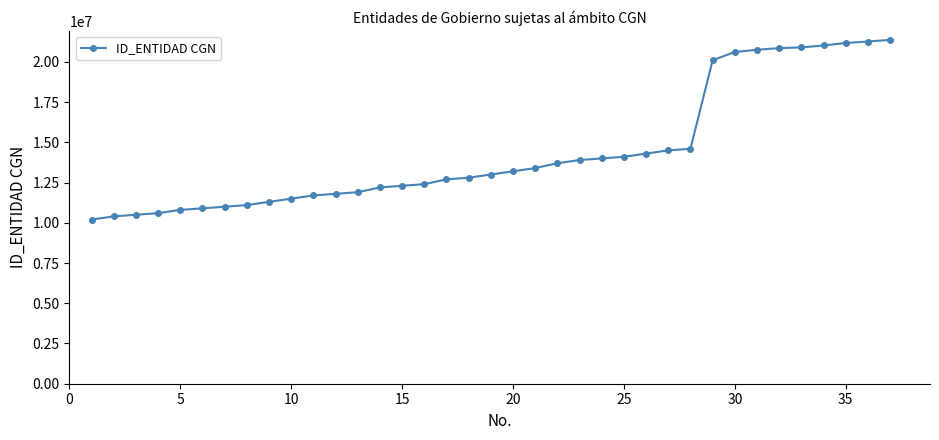

What is the value of the 14th point from the left?

12200000